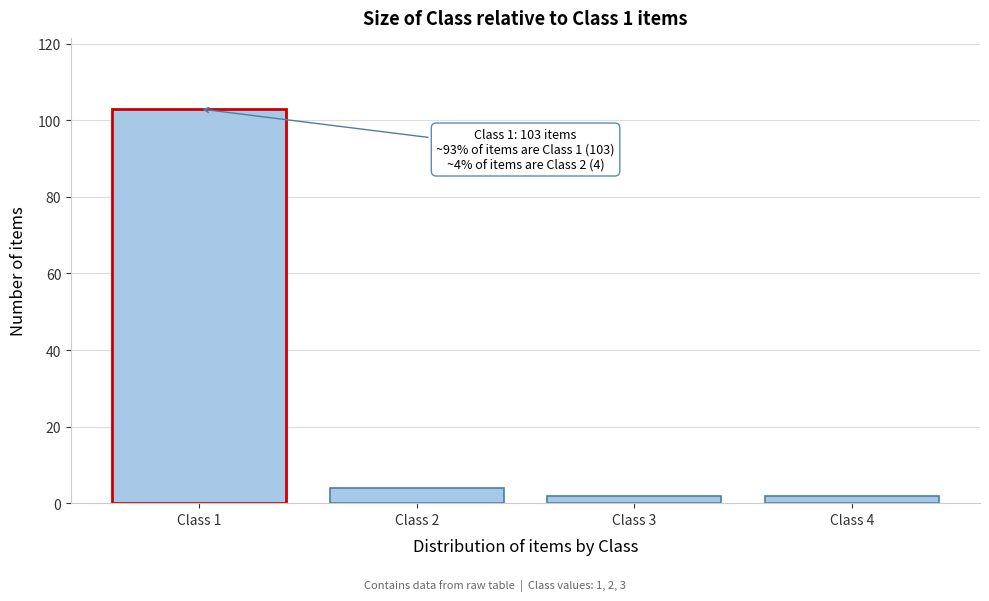

Reading left to right, extract all data points from this chart.

103	4	2	2